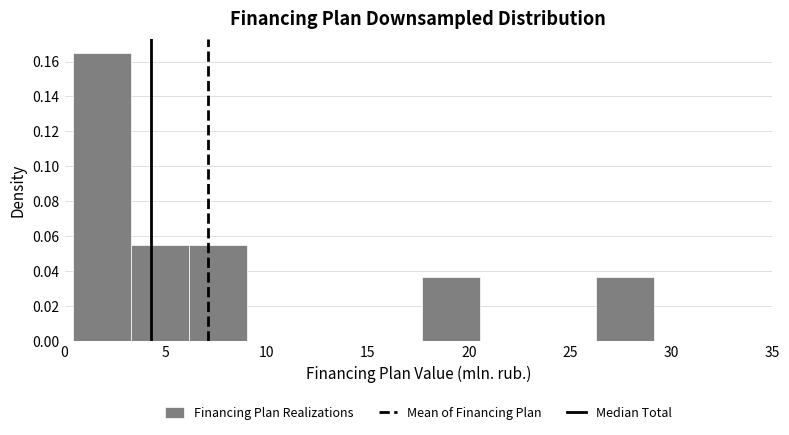

Reading left to right, list every bar in this chart as the range it spans on the x-axis followed by its height. Neither the bar edges nor the heights are printed on the chart, so give them approximately, as read against the axes.

0.5 to 3.5: 0.164
3.5 to 6.0: 0.054
6.0 to 9.0: 0.054
9.0 to 12.0: 0
12.0 to 15.0: 0
15.0 to 17.5: 0
17.5 to 20.5: 0.036
20.5 to 23.5: 0
23.5 to 26.5: 0
26.5 to 29.0: 0.036